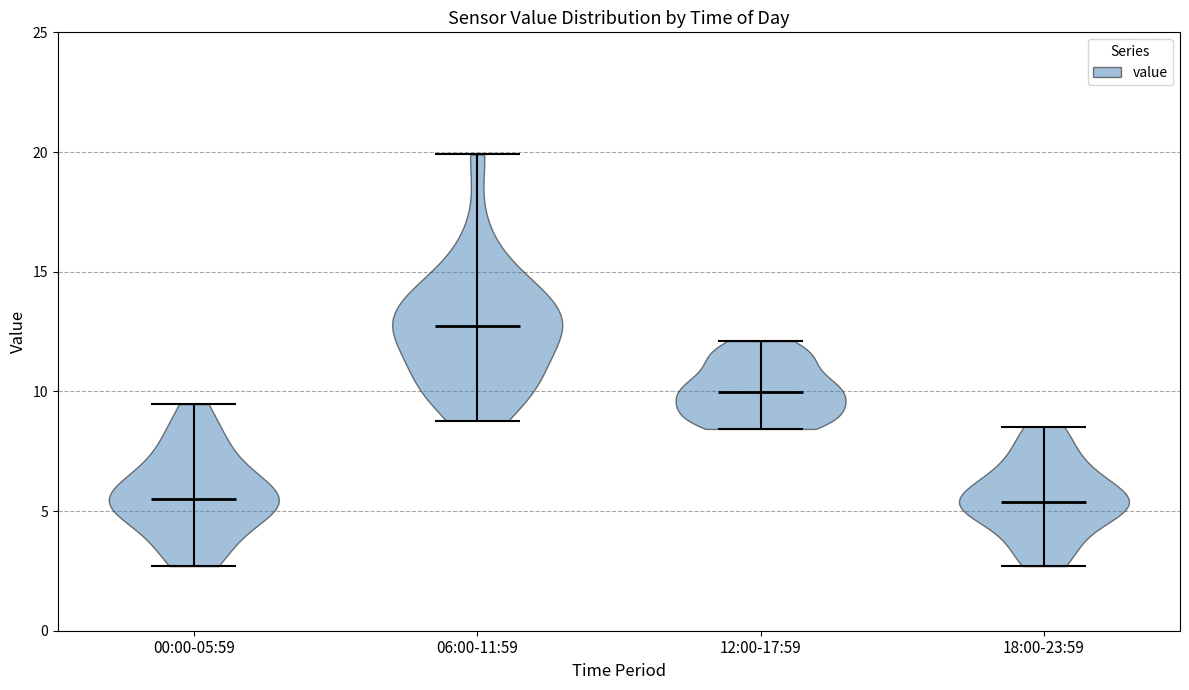

What is the highest point the violin for 12:00-17:59 reaches on the y-axis? The values are not printed on the chart, so give them approximately, as read against the axis.

12.0